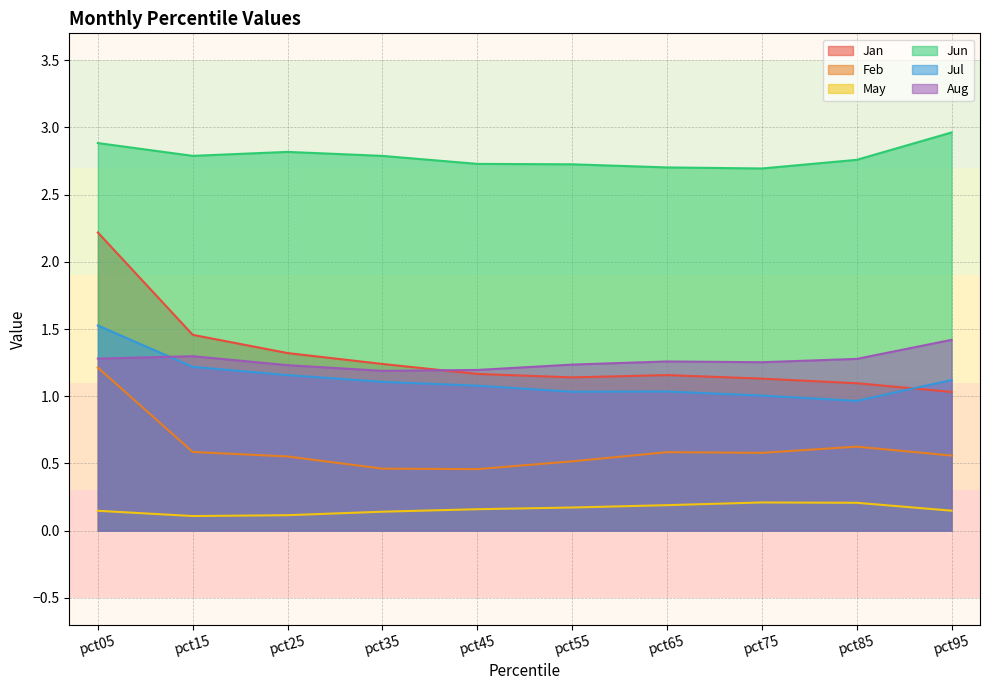

What is the difference between the maximum and minimum values in the Jun series?

0.3